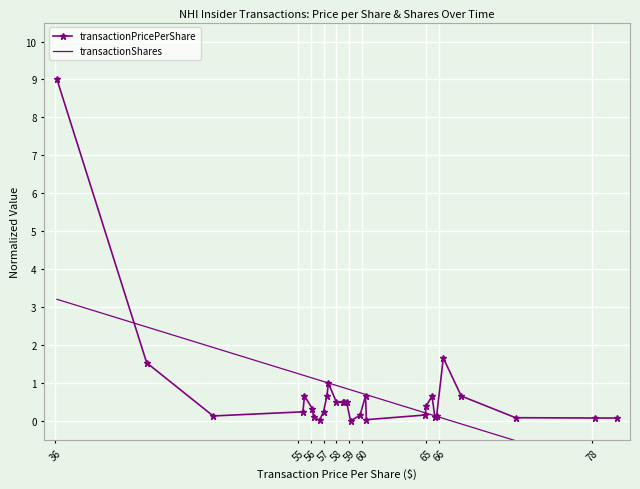

The value at 2018-02 is 0.1. True or false?

False